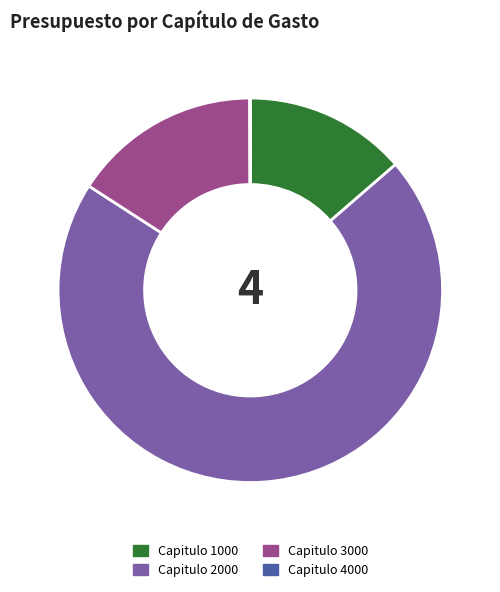

Is Capitulo 2000 the majority of the pie?

Yes